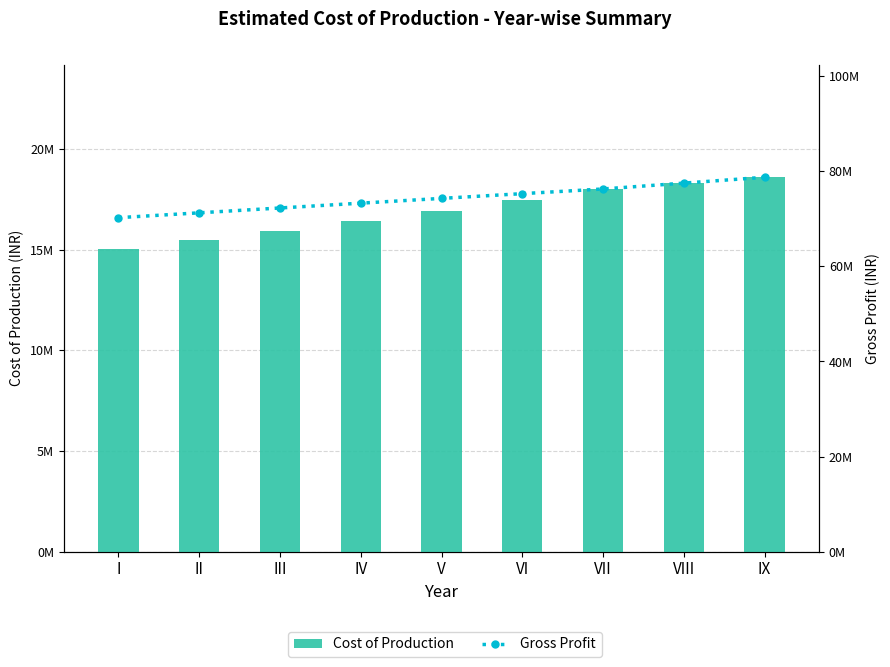

At which label does Cost of Production first exceed 16925399?

V